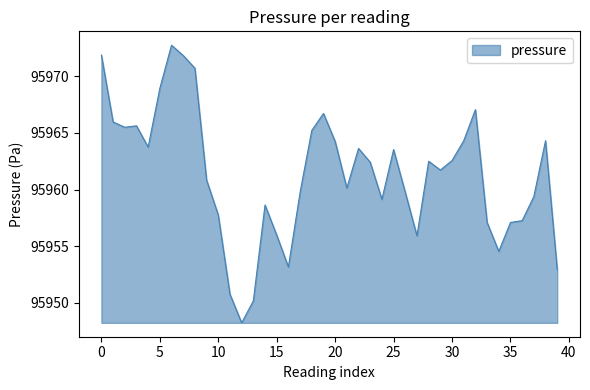

What is the smallest value displayed?

95948.2